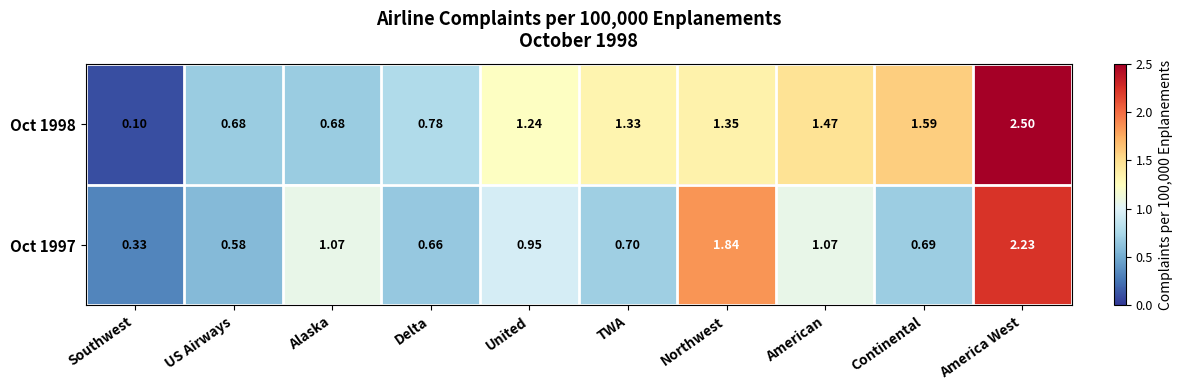

At which label does Oct 1997 reach its minimum?

Southwest